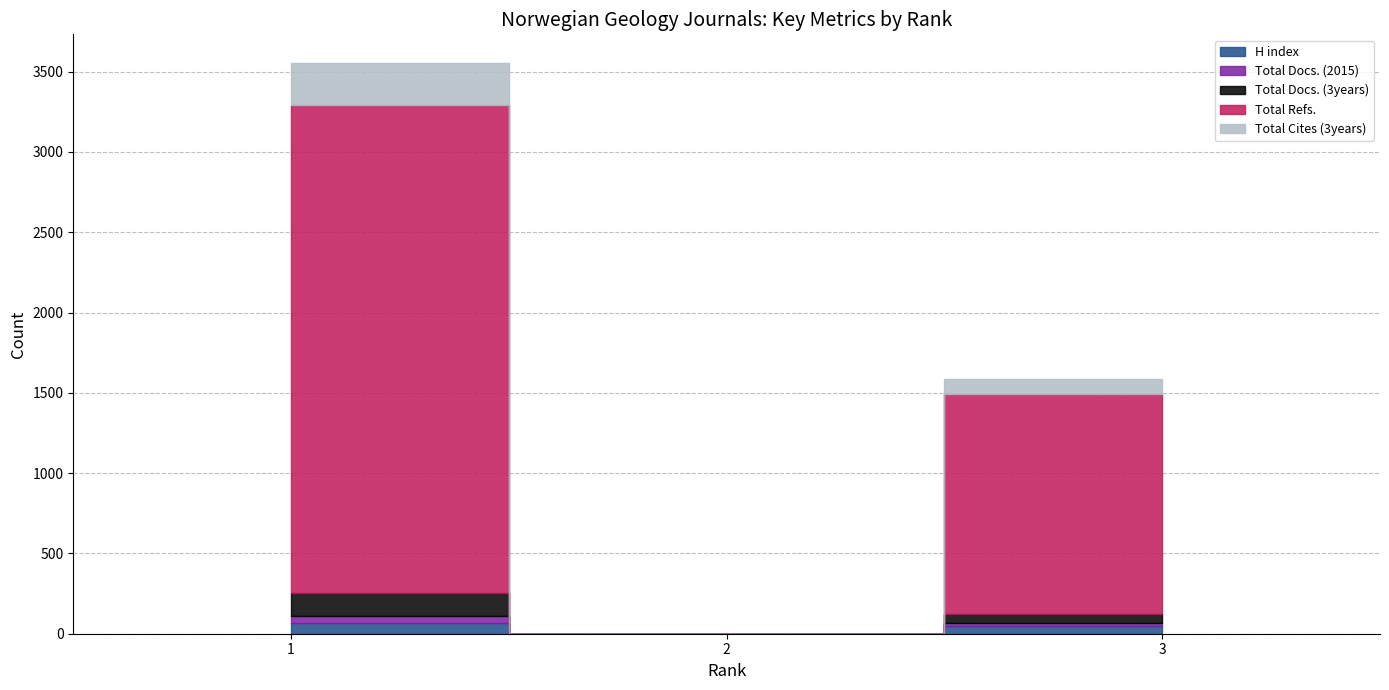

How many Total Docs. (3years) values are between 0 and 144?

3